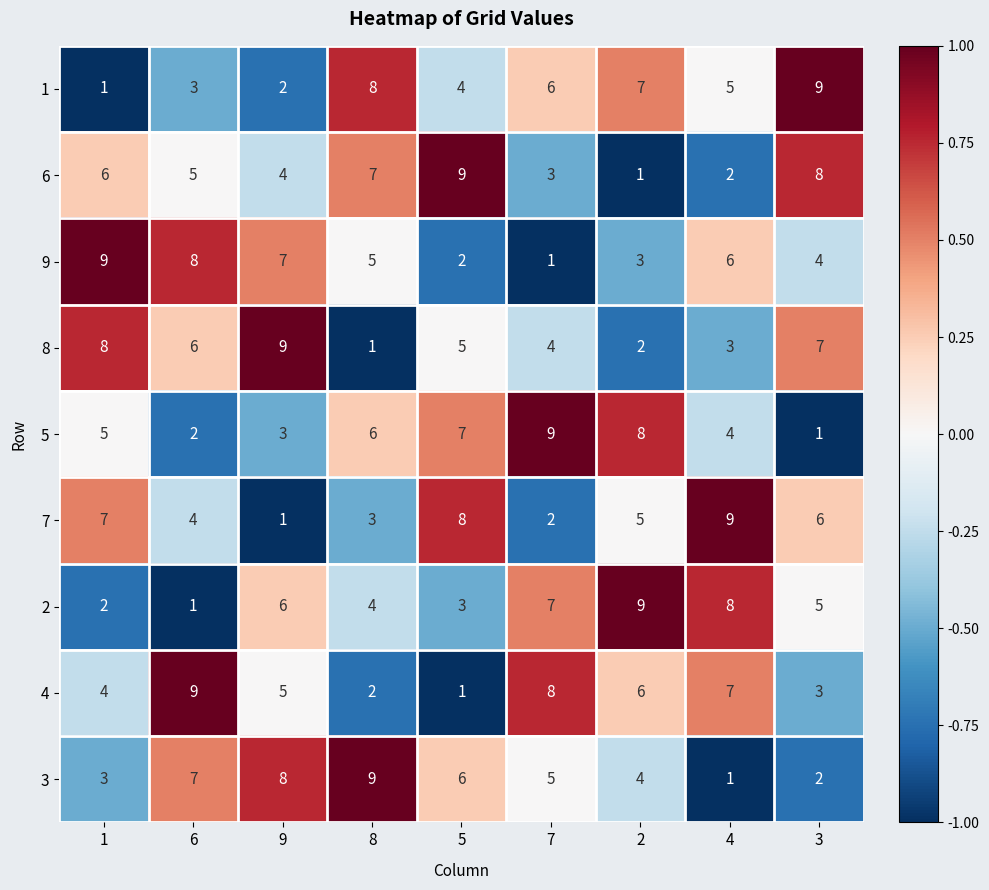

Is the value of 9 at 2 greater than the value of 4 at 9?

No